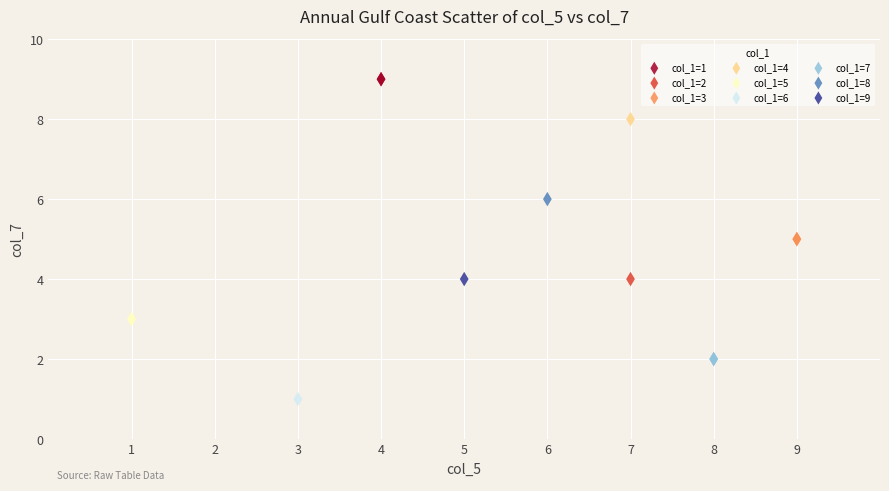

What are all the series names shown in the legend?

col_1=1, col_1=2, col_1=3, col_1=4, col_1=5, col_1=6, col_1=7, col_1=8, col_1=9